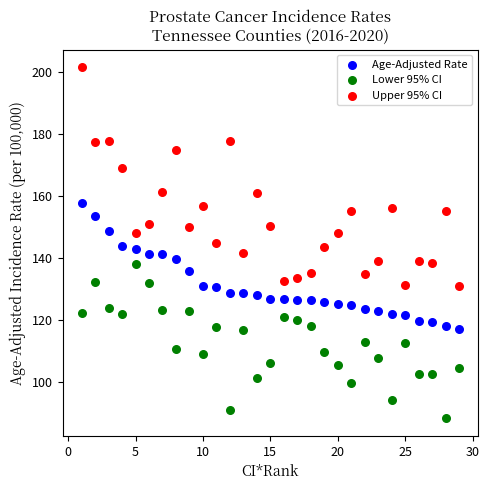

Which series has the largest Y range (max minus min)?

Upper 95% CI